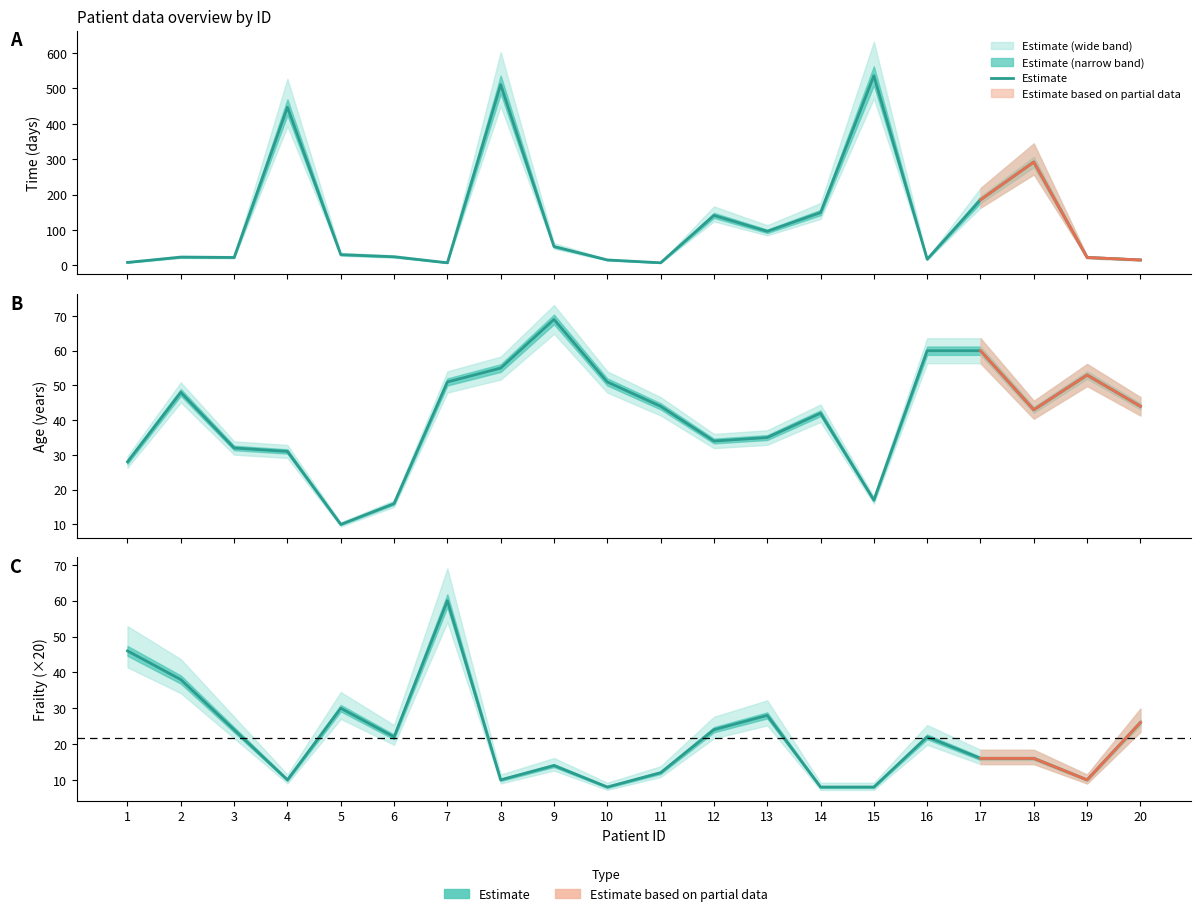

List the labels in order of value, smallest first.

10, 14, 15, 4, 8, 19, 11, 9, 17, 18, 6, 16, 3, 12, 20, 13, 5, 2, 1, 7